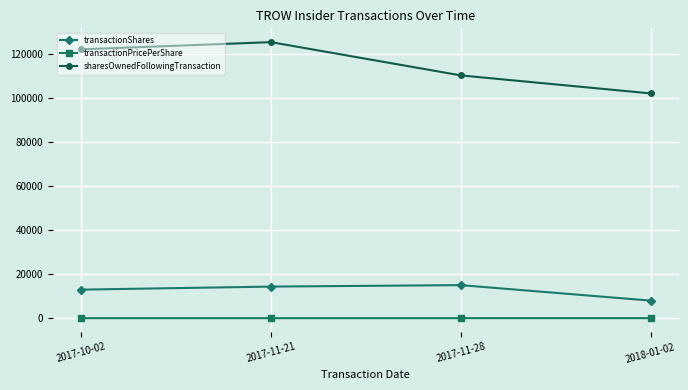

Is it true that transactionShares equals 3436.0 at 2017-11-28?

False